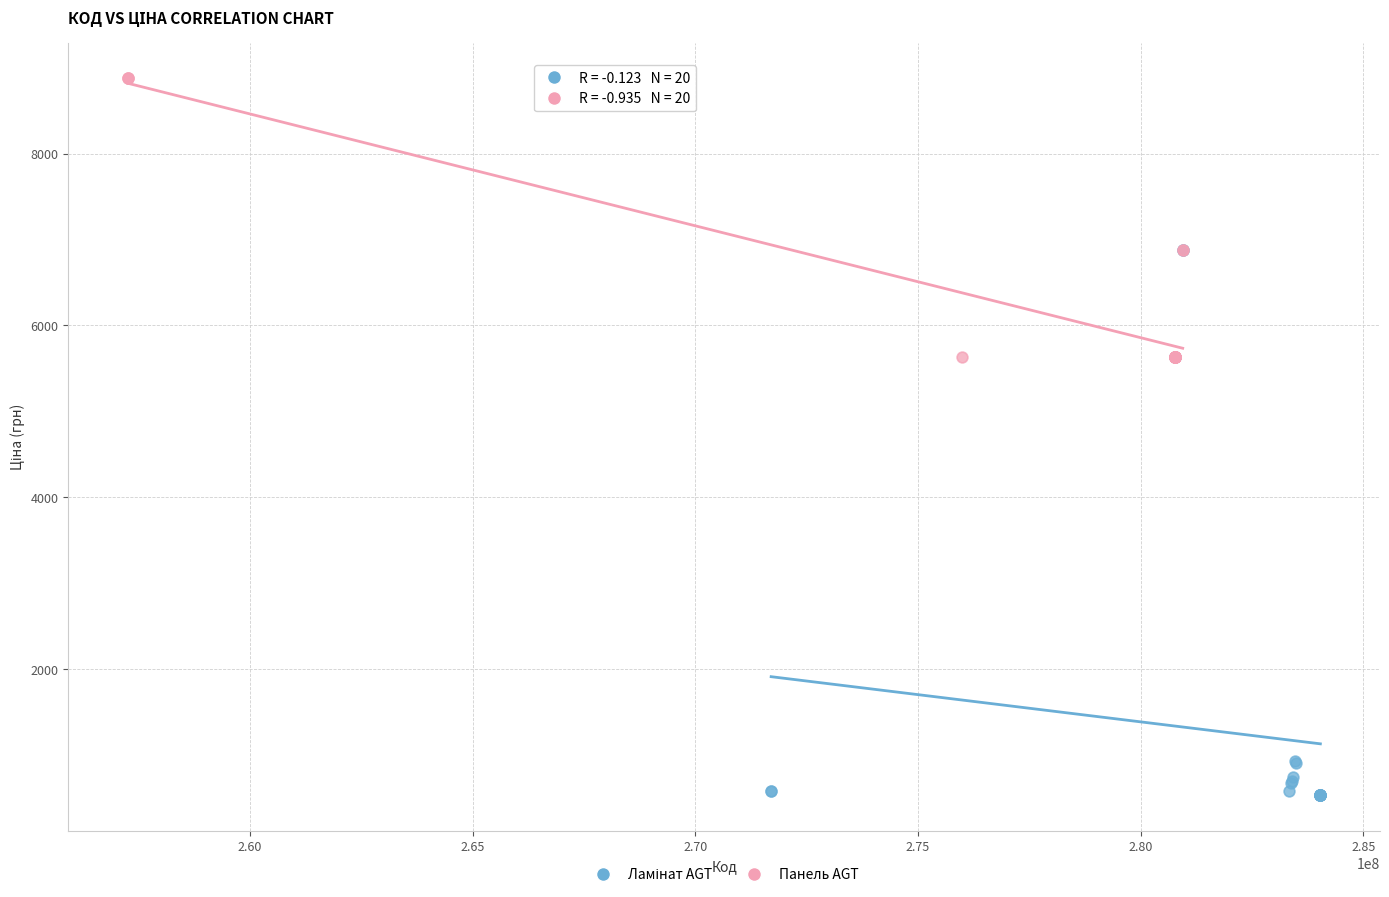

Which series contains the highest Y value?

Панель AGT